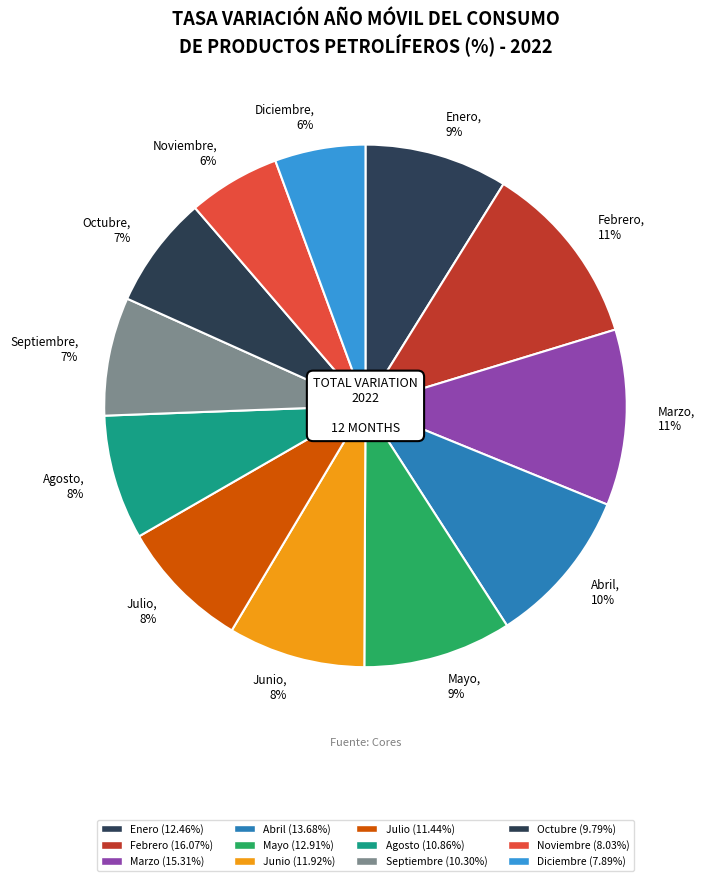

Count the number of slices in the pie.

12